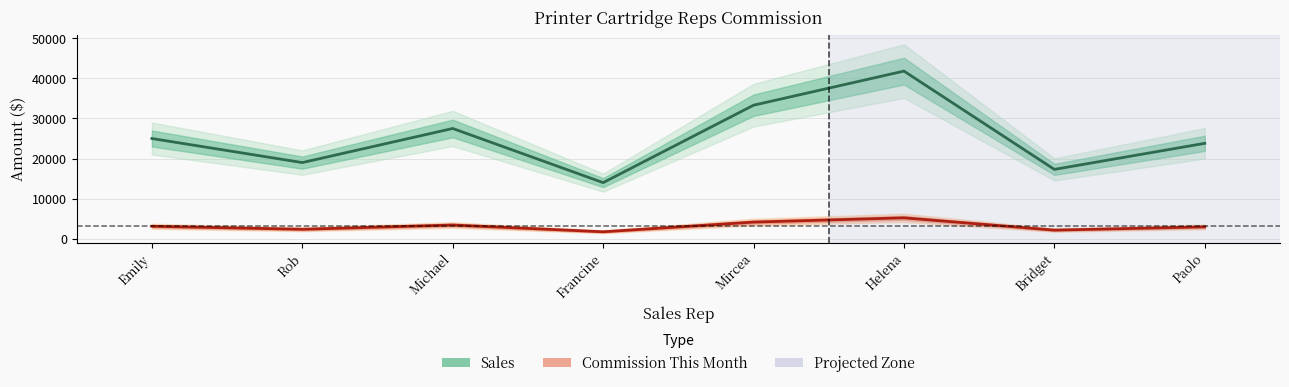

Rank the series by their average value, from lowest to highest.

Commission This Month, Sales